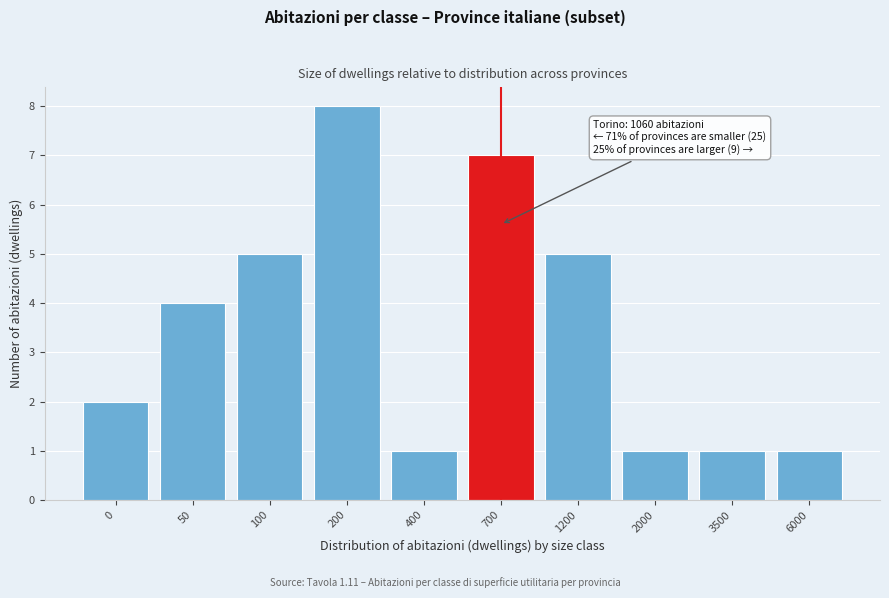

Reading right to left, list all the values displayed in this chart.

6000=1	3500=1	2000=1	1200=5	700=7	400=1	200=8	100=5	50=4	0=2